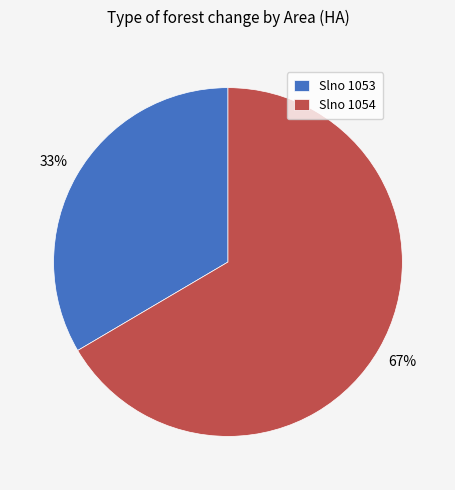

The Slno 1054 slice represents 79% of the pie. True or false?

False